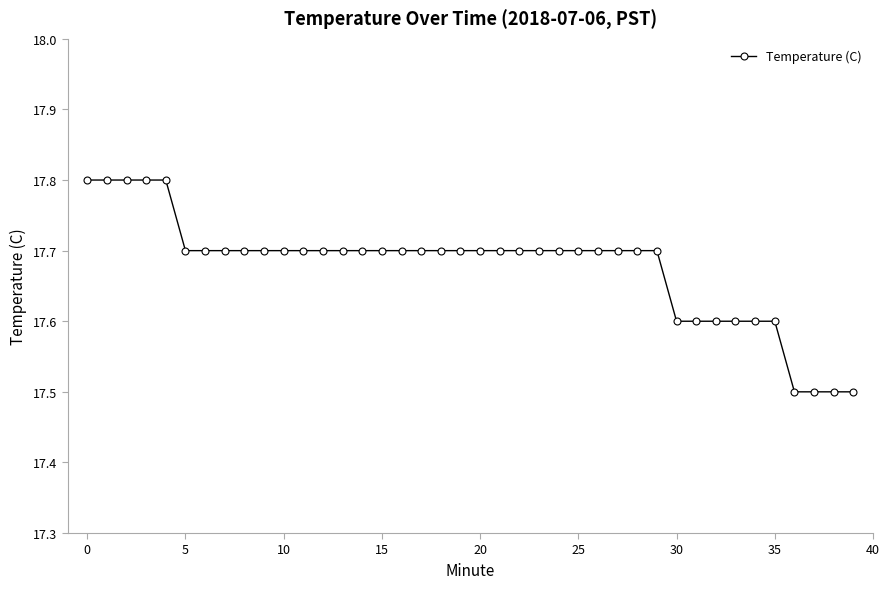

What is the maximum value shown in the chart?

17.8